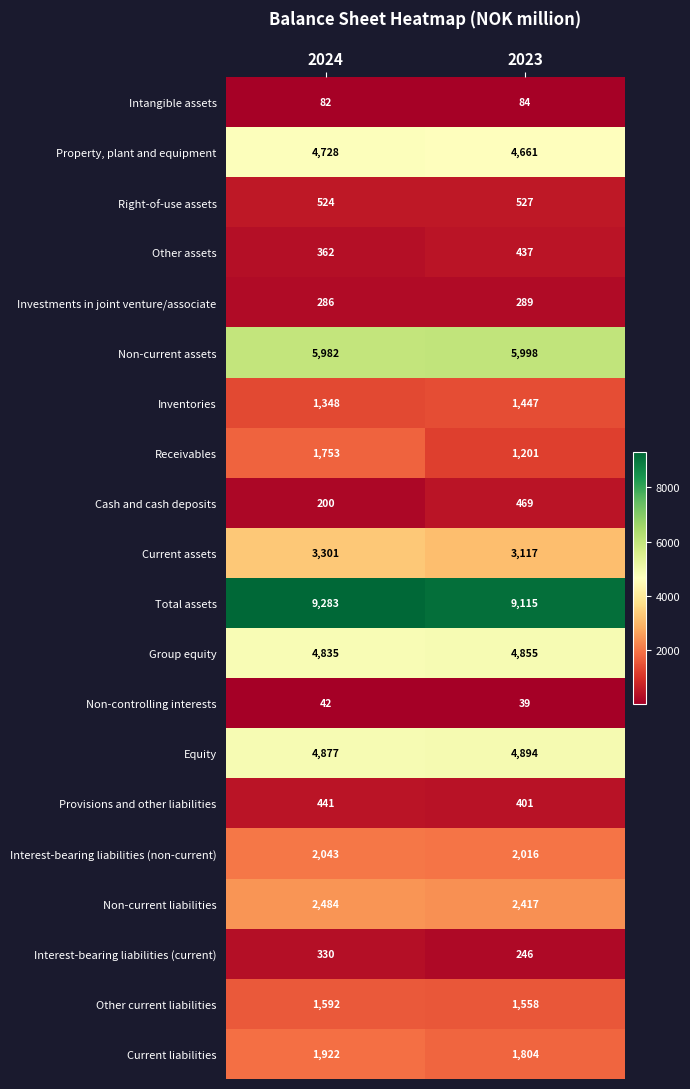

True or false: Equity has a value of 4894 at 2023.

True